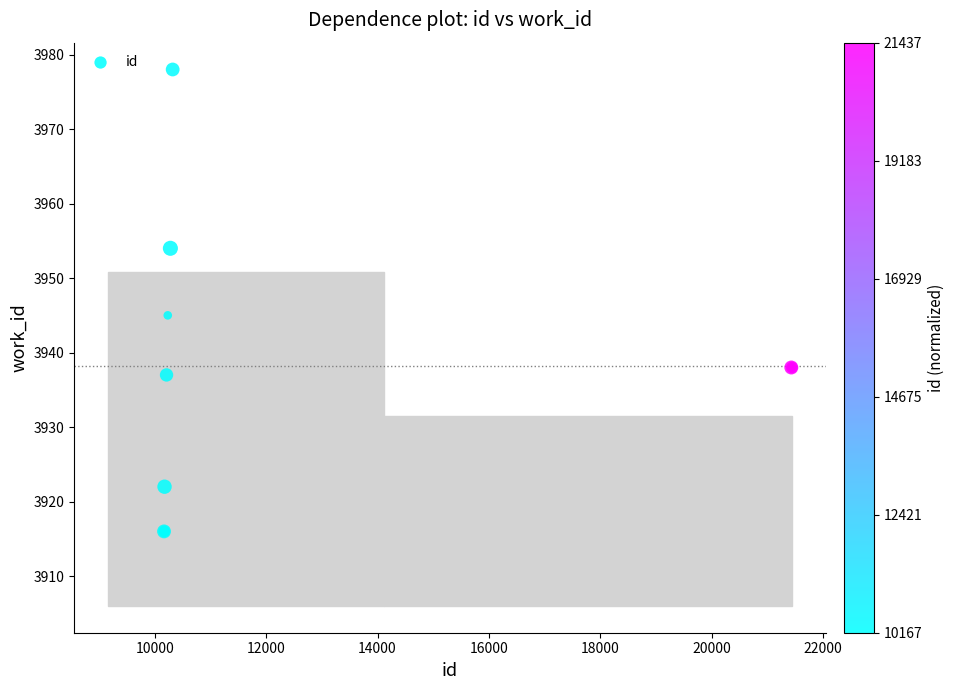

What Y value in the scatter plot is closest to 3947?

3945